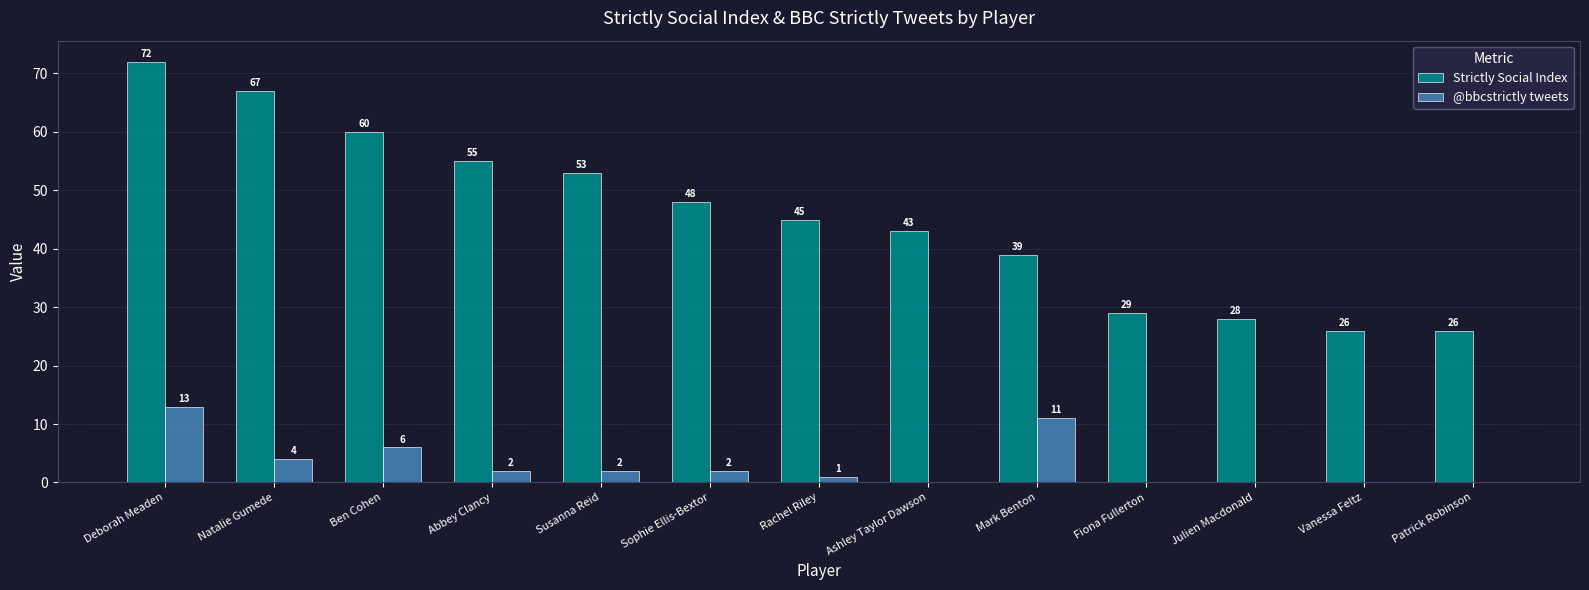

What is the sum of all Strictly Social Index values?

591